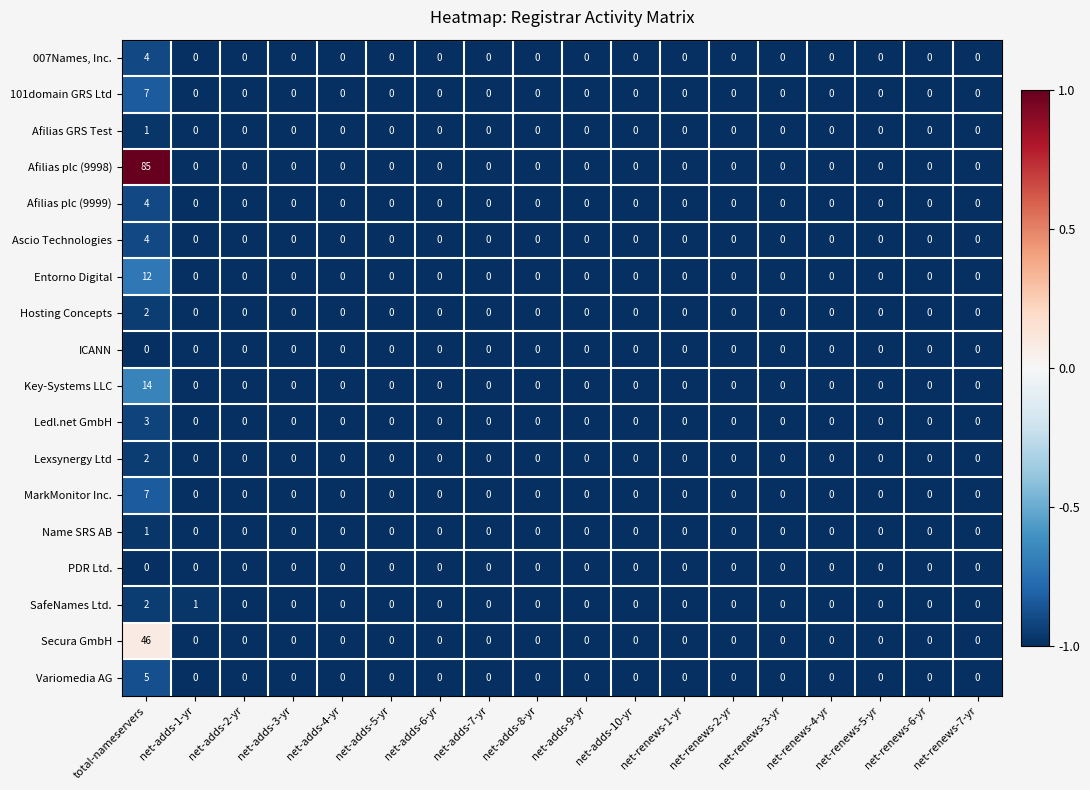

What is the difference between the maximum and minimum values in the Afilias plc (9999) series?

4